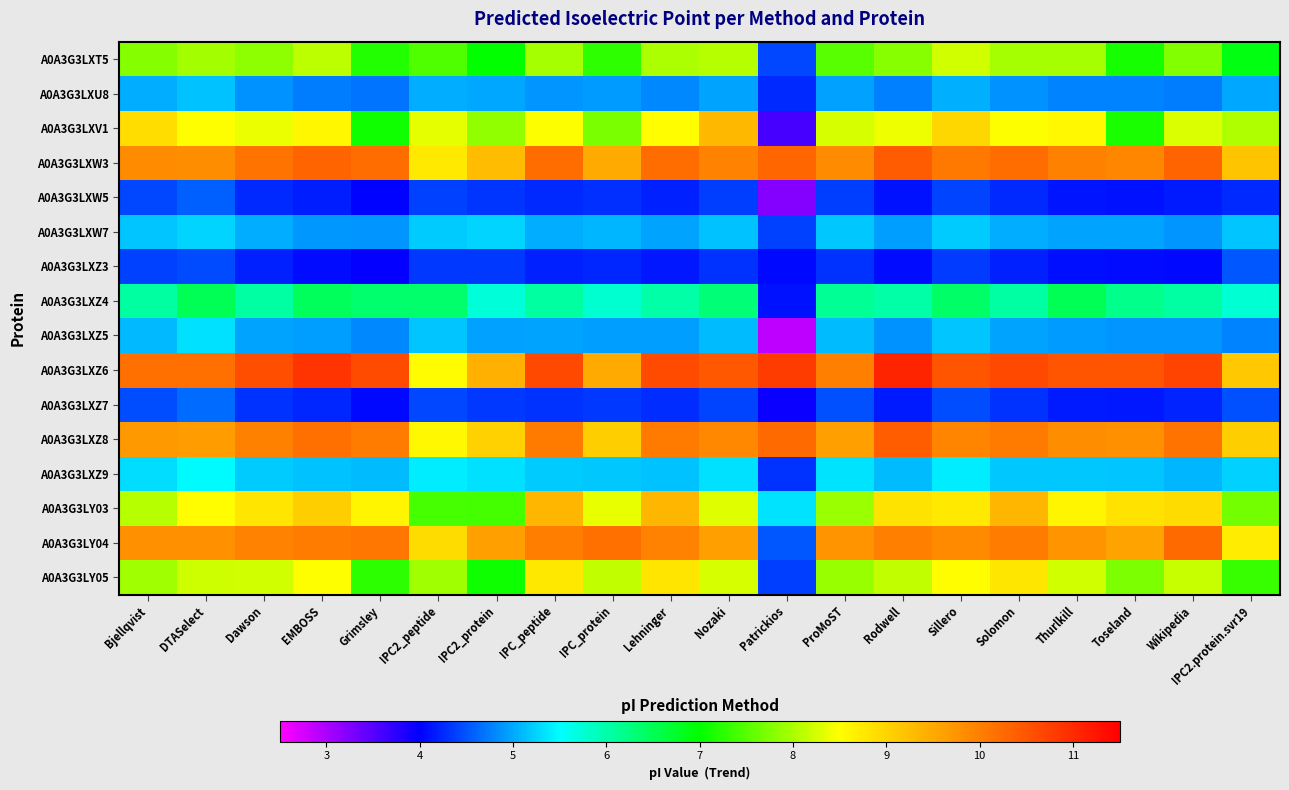

Which series changed the most between EMBOSS and Sillero?

A0A3G3LXZ6